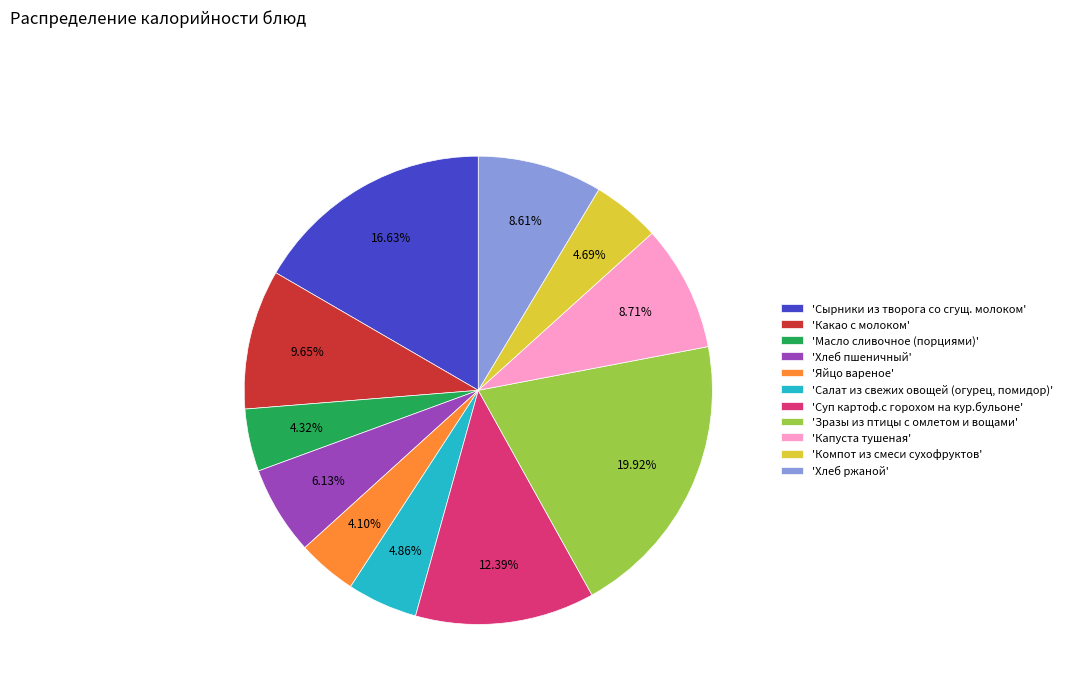

Does 'Компот из смеси сухофруктов' account for over 50% of the chart?

No